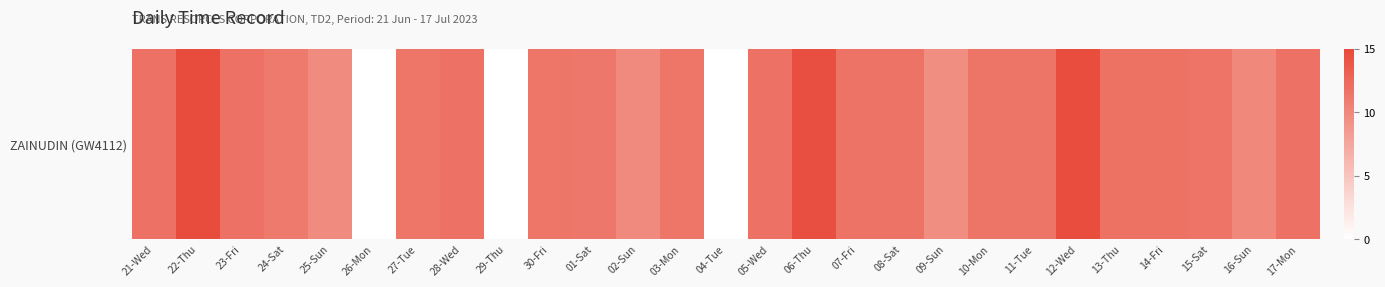

Reading left to right, extract all data points from this chart.

21-Wed=11.7	22-Thu=14.7	23-Fri=11.7	24-Sat=11.1	25-Sun=9.7	26-Mon=0.0	27-Tue=11.4	28-Wed=11.7	29-Thu=0.0	30-Fri=11.4	01-Sat=11.3	02-Sun=9.8	03-Mon=11.4	04-Tue=0.0	05-Wed=11.7	06-Thu=14.5	07-Fri=11.6	08-Sat=11.6	09-Sun=9.4	10-Mon=11.5	11-Tue=11.4	12-Wed=14.7	13-Thu=11.8	14-Fri=11.7	15-Sat=11.6	16-Sun=10.0	17-Mon=11.7